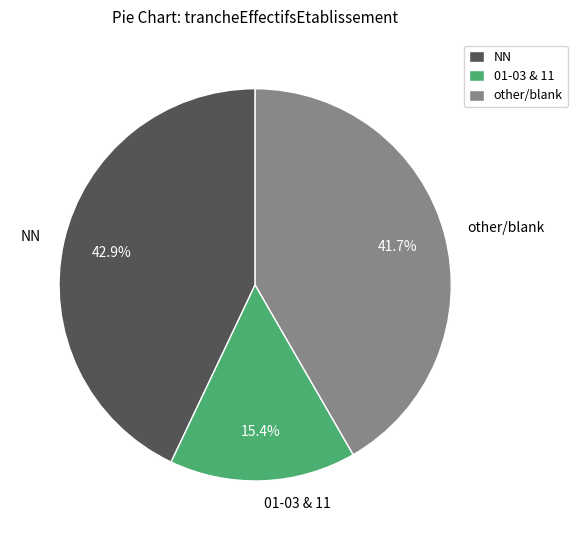

How many slices are in this pie chart?

3